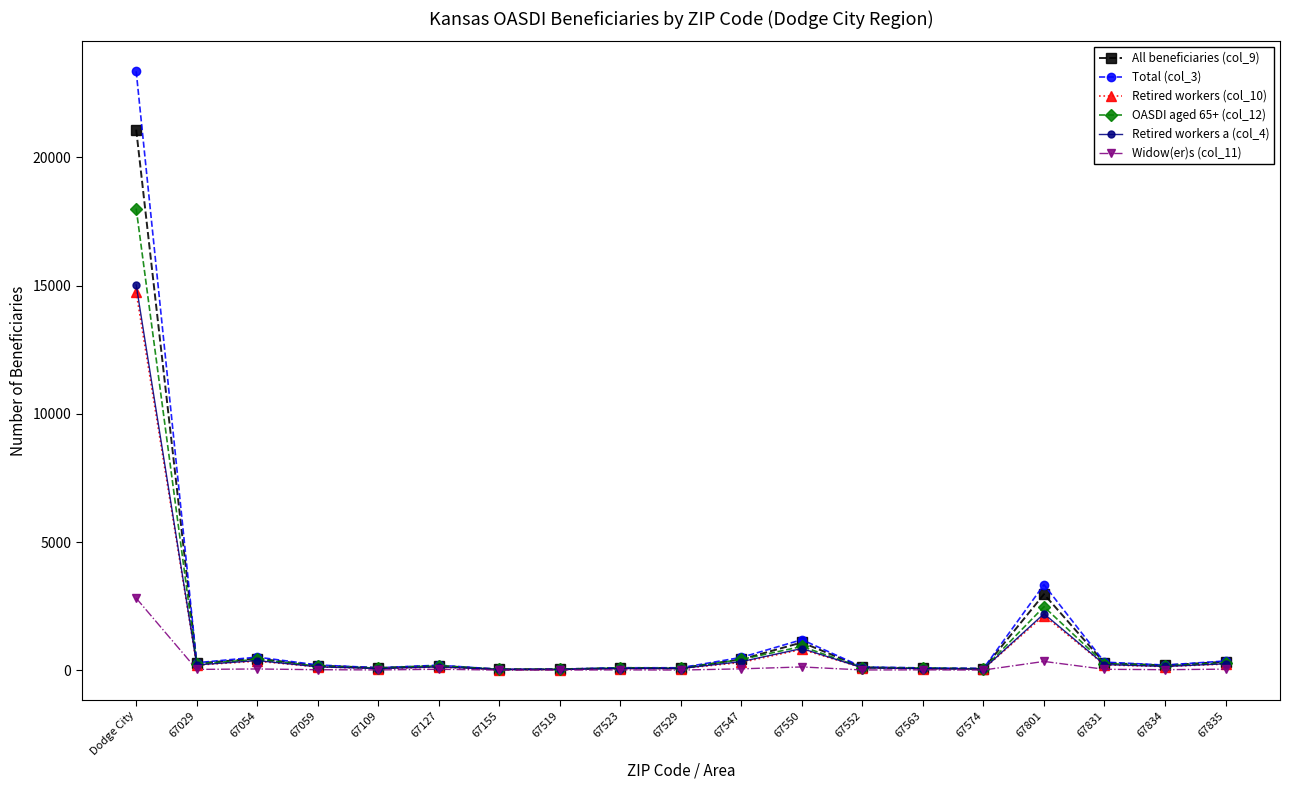

What is the total value across all series at Dodge City?

95028